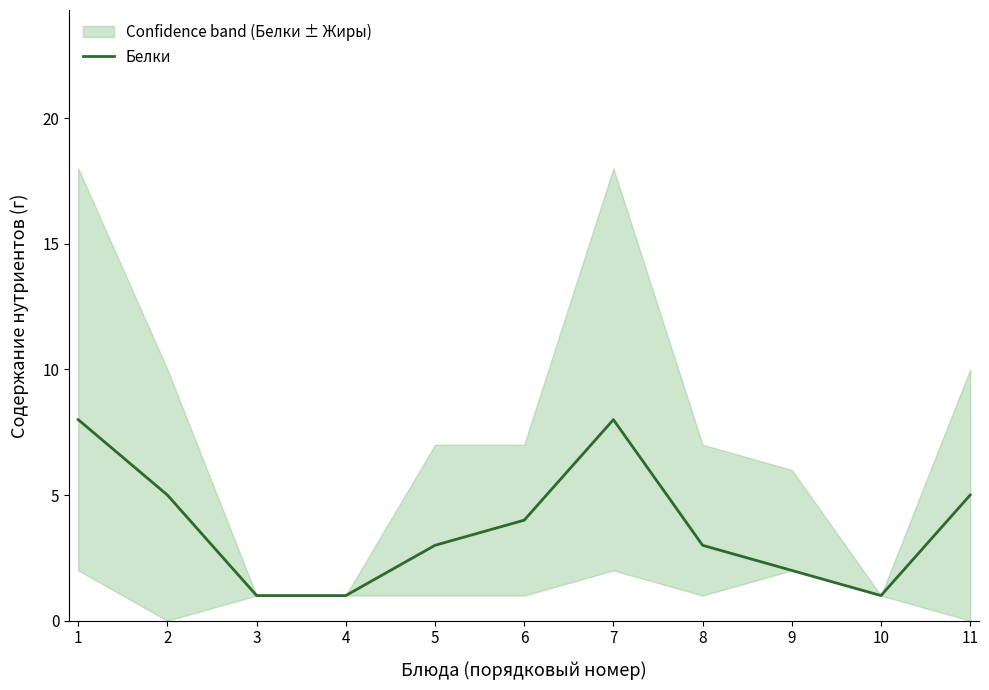

At which category does the chart reach its minimum across all series?

3